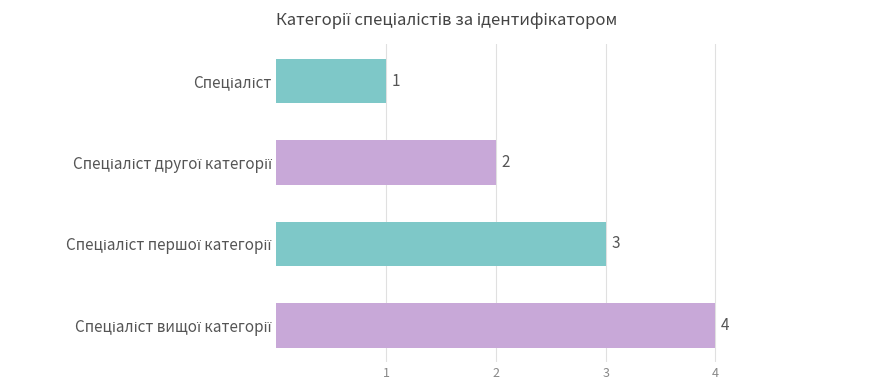

What is the maximum value shown in the chart?

4